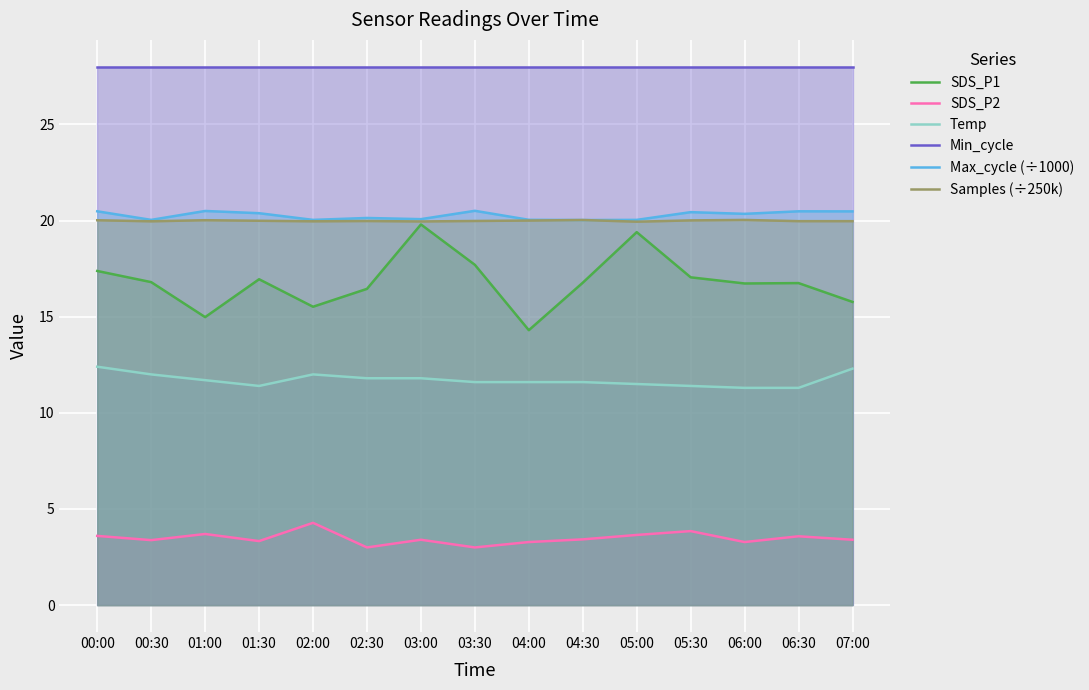

Read the Max_cycle (÷1000) value at 05:30.

20.4